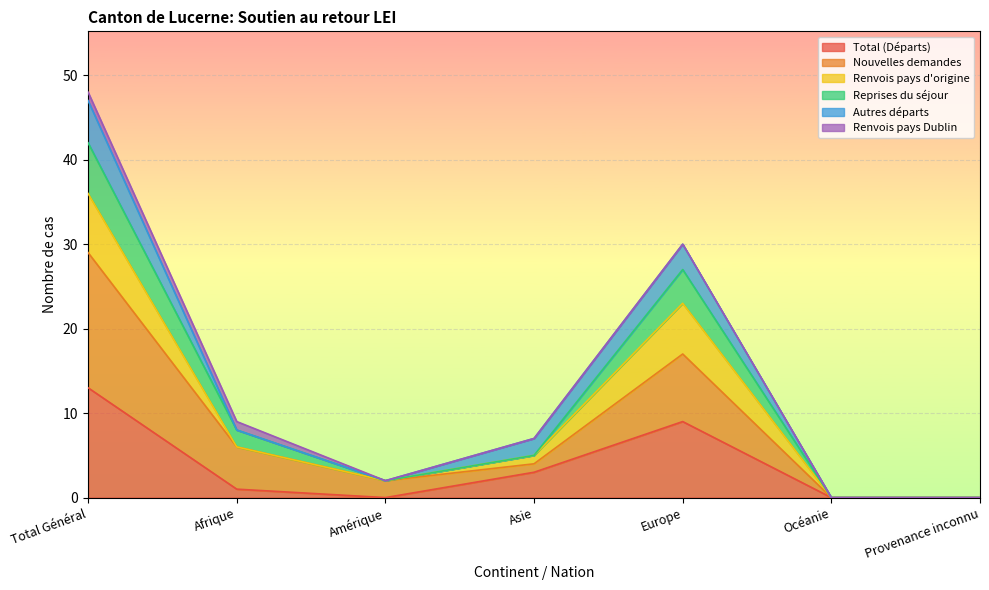

Is it true that Total (Départs) equals 13 at Total Général?

True